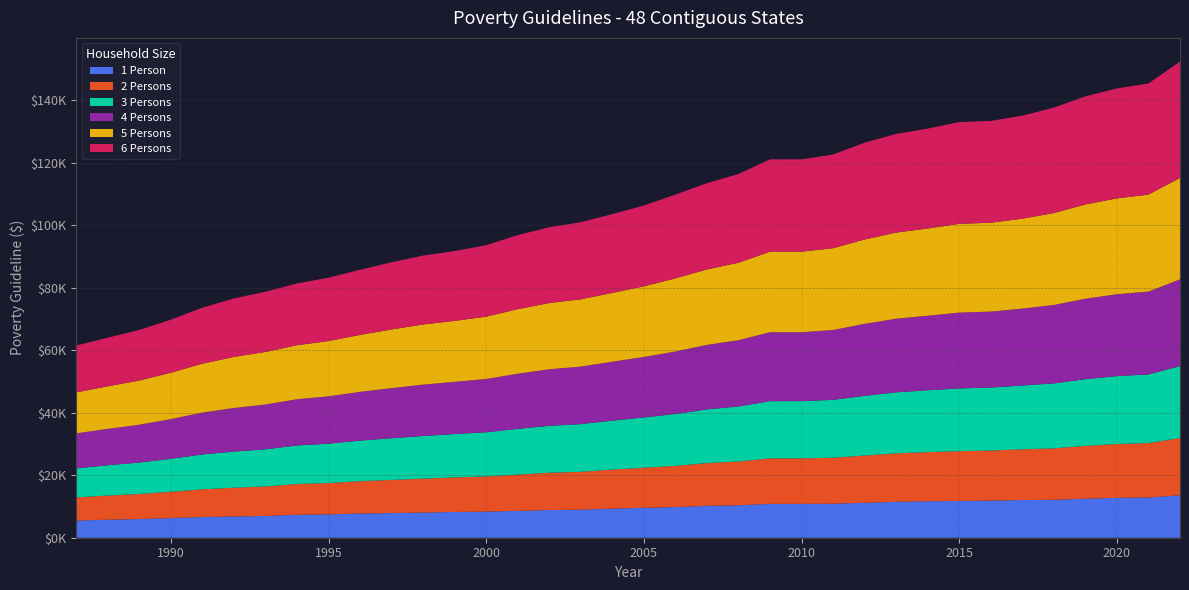

Reading left to right, extract all data points from this chart.

1 Person: 1987=5500	1988=5770	1989=5980	1990=6280	1991=6620	1992=6810	1993=6970	1994=7360	1995=7470	1996=7740	1997=7890	1998=8050	1999=8240	2000=8350	2001=8590	2002=8860	2003=8980	2004=9310	2005=9570	2006=9800	2007=10210	2008=10400	2009=10830	2010=10830	2011=10890	2012=11170	2013=11490	2014=11670	2015=11770	2016=11880	2017=12060	2018=12140	2019=12490	2020=12760	2021=12880	2022=13590
2 Persons: 1987=7400	1988=7730	1989=8020	1990=8420	1991=8880	1992=9190	1993=9430	1994=9840	1995=10030	1996=10360	1997=10610	1998=10850	1999=11060	2000=11250	2001=11610	2002=11940	2003=12120	2004=12490	2005=12830	2006=13200	2007=13690	2008=14000	2009=14570	2010=14570	2011=14710	2012=15130	2013=15510	2014=15730	2015=15930	2016=16020	2017=16240	2018=16460	2019=16910	2020=17240	2021=17420	2022=18310
3 Persons: 1987=9300	1988=9690	1989=10060	1990=10560	1991=11140	1992=11570	1993=11890	1994=12320	1995=12590	1996=12980	1997=13330	1998=13650	1999=13880	2000=14150	2001=14630	2002=15020	2003=15260	2004=15670	2005=16090	2006=16600	2007=17170	2008=17600	2009=18310	2010=18310	2011=18530	2012=19090	2013=19530	2014=19790	2015=20090	2016=20160	2017=20420	2018=20780	2019=21330	2020=21720	2021=21960	2022=23030
4 Persons: 1987=11200	1988=11650	1989=12100	1990=12700	1991=13400	1992=13950	1993=14350	1994=14800	1995=15150	1996=15600	1997=16050	1998=16450	1999=16700	2000=17050	2001=17650	2002=18100	2003=18400	2004=18850	2005=19350	2006=20000	2007=20650	2008=21200	2009=22050	2010=22050	2011=22350	2012=23050	2013=23550	2014=23850	2015=24250	2016=24300	2017=24600	2018=25100	2019=25750	2020=26200	2021=26500	2022=27750
5 Persons: 1987=13100	1988=13610	1989=14140	1990=14840	1991=15660	1992=16330	1993=16810	1994=17280	1995=17710	1996=18220	1997=18770	1998=19250	1999=19520	2000=19950	2001=20670	2002=21180	2003=21540	2004=22030	2005=22610	2006=23400	2007=24130	2008=24800	2009=25790	2010=25790	2011=26170	2012=27010	2013=27570	2014=27910	2015=28410	2016=28440	2017=28780	2018=29420	2019=30170	2020=30680	2021=31040	2022=32470
6 Persons: 1987=15000	1988=15570	1989=16180	1990=16980	1991=17920	1992=18710	1993=19270	1994=19760	1995=20270	1996=20840	1997=21490	1998=22050	1999=22340	2000=22850	2001=23690	2002=24260	2003=24680	2004=25210	2005=25870	2006=26800	2007=27610	2008=28400	2009=29530	2010=29530	2011=29990	2012=30970	2013=31590	2014=31970	2015=32570	2016=32580	2017=32960	2018=33740	2019=34590	2020=35160	2021=35580	2022=37190